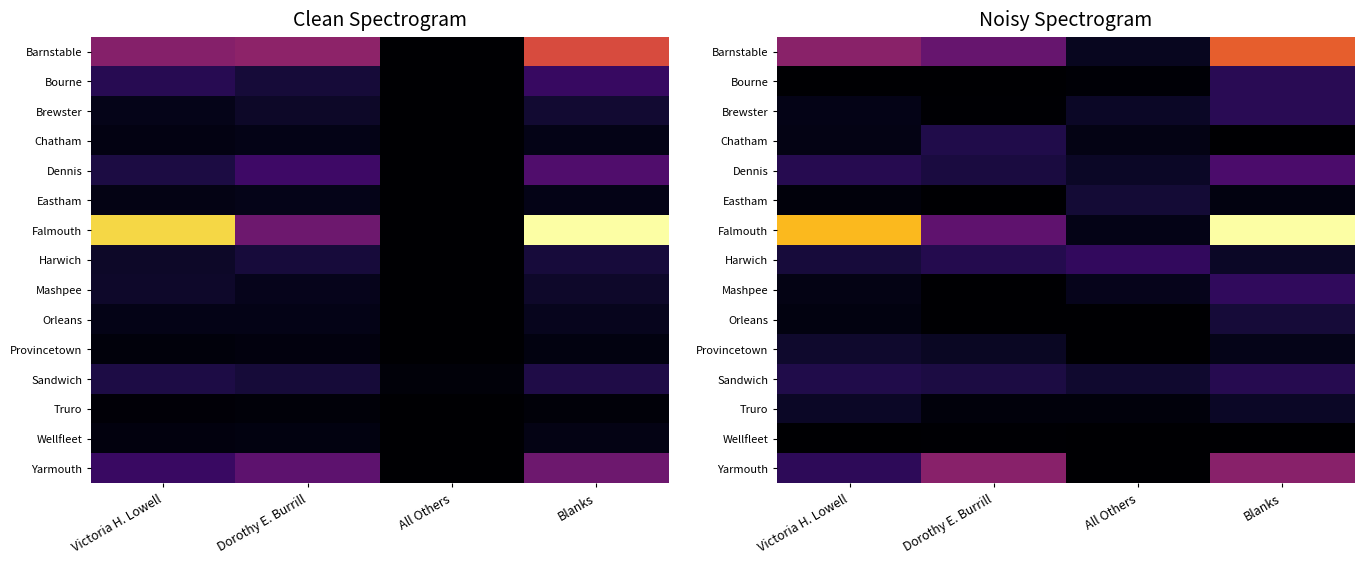

How many categories are shown in the chart?

4